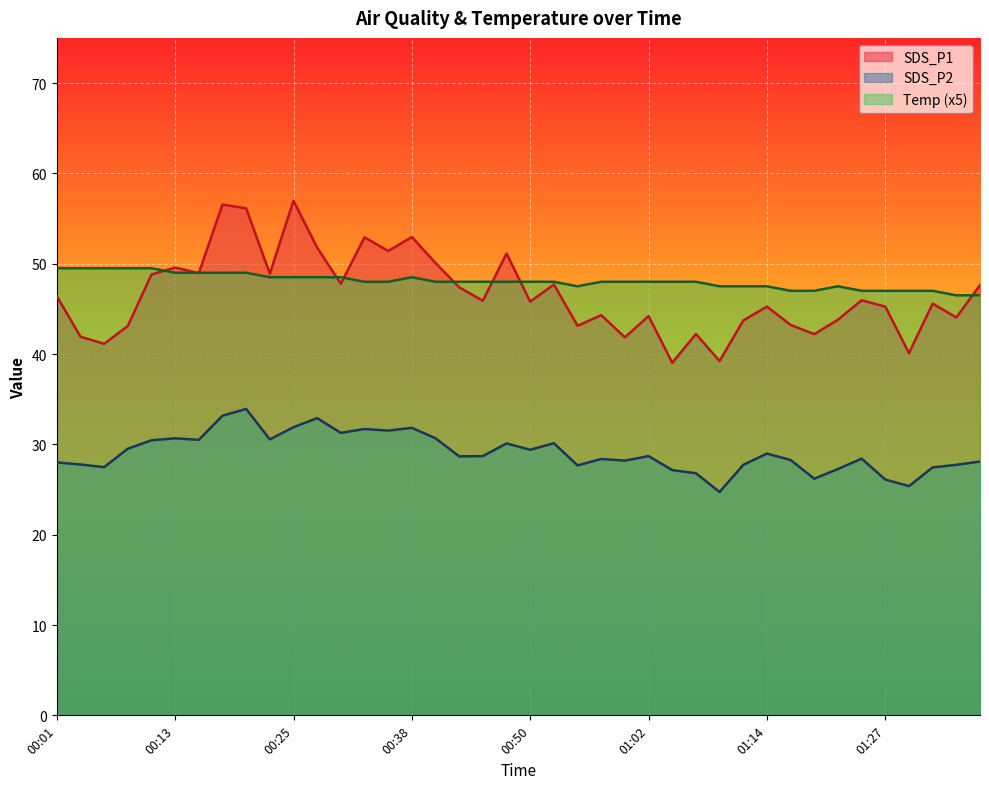

What is the label of the 25th point from the right?

00:38